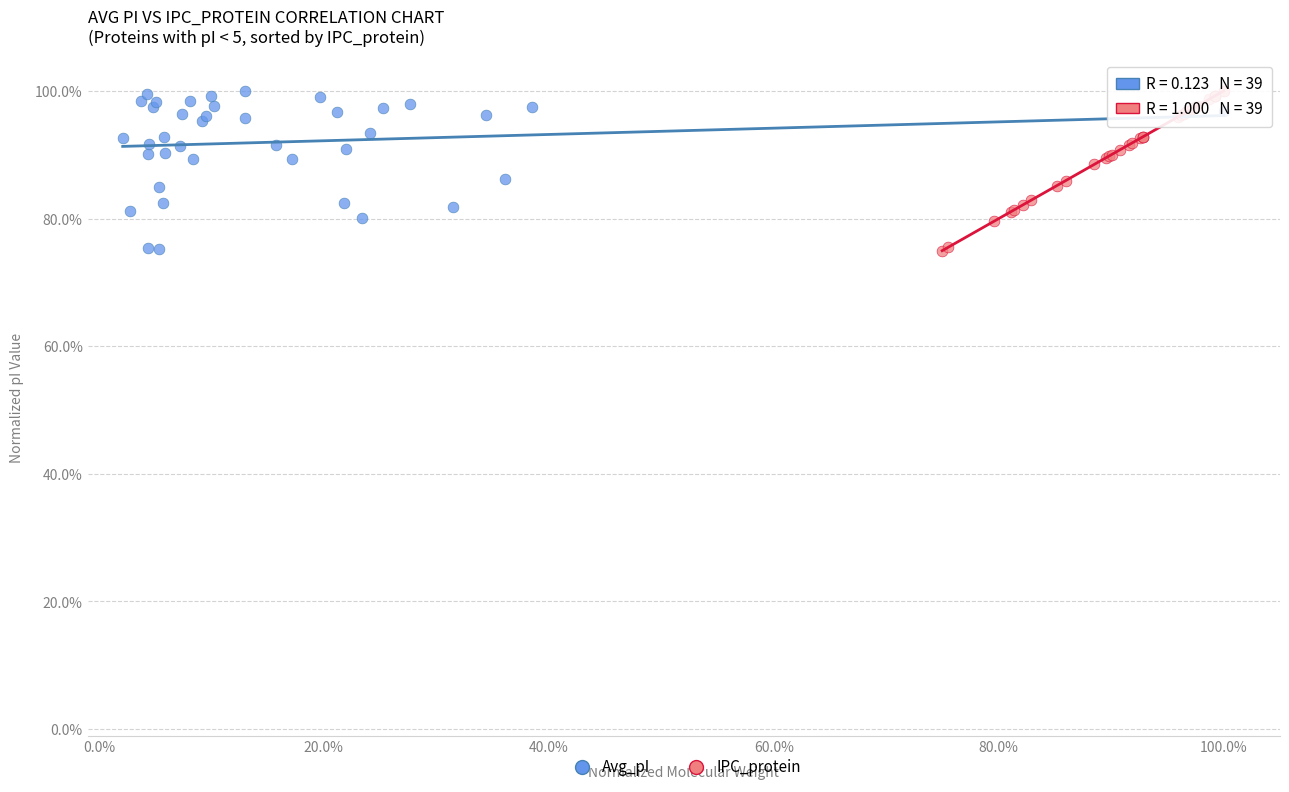

What are all the series names shown in the legend?

Avg_pI, IPC_protein